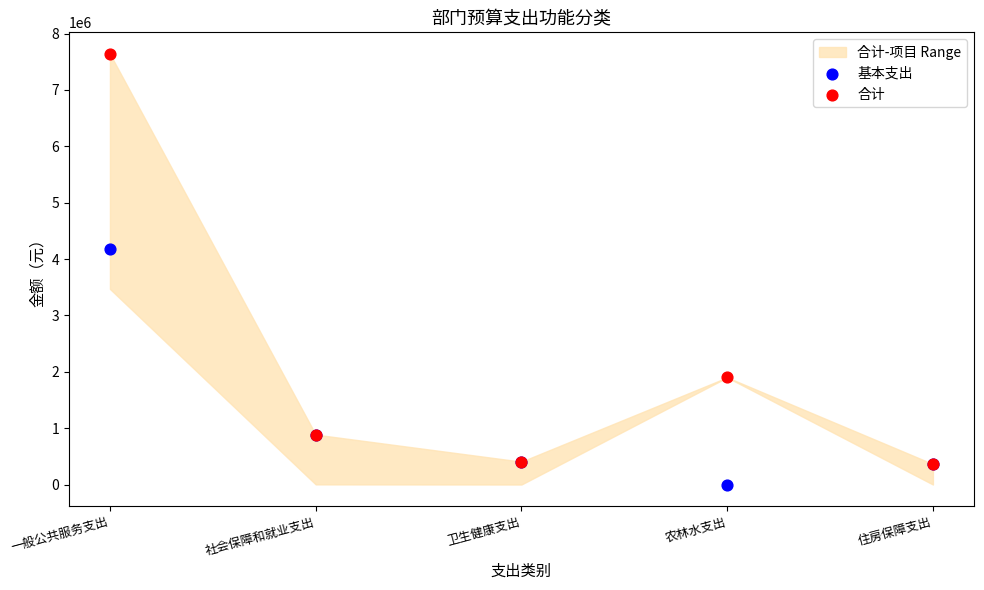

Which series contains the lowest Y value?

基本支出